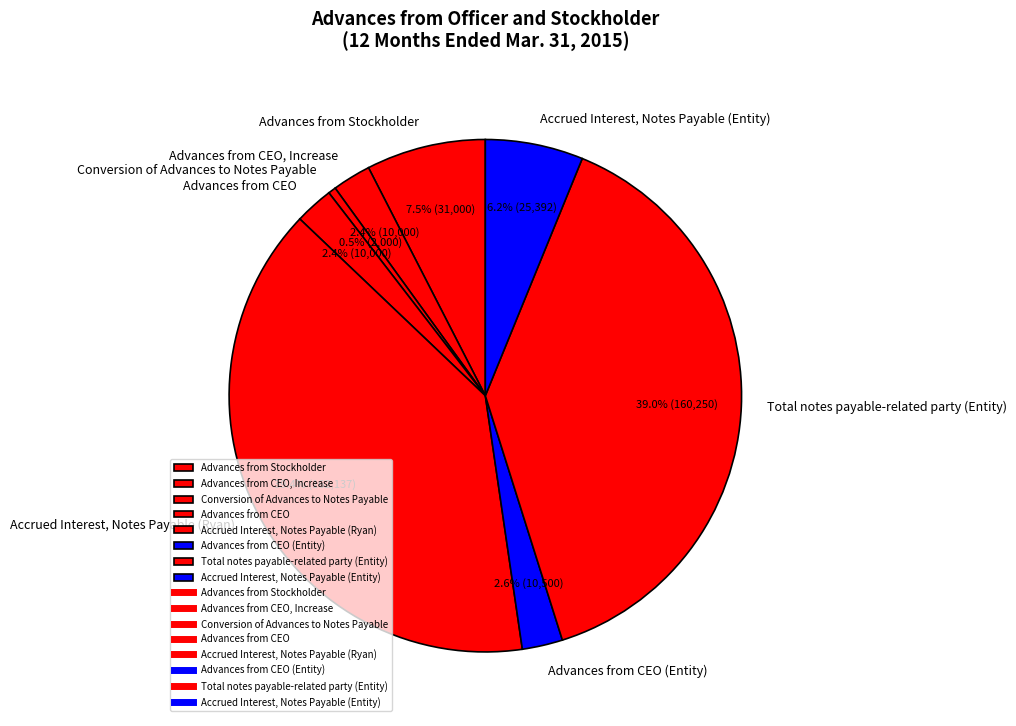

What is the smallest slice in the pie chart?

Conversion of Advances to Notes Payable